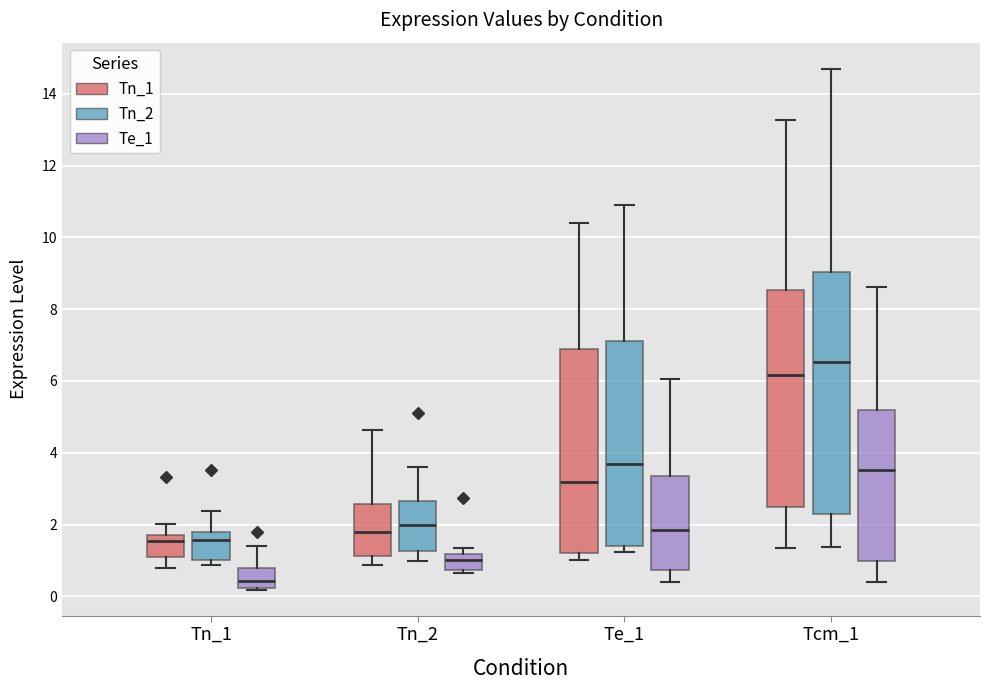

Reading left to right, read every box against the y-axis: the position of its median line, the range the box covers, and the ends of its whiskers. The values are not printed on the chart, so give them approximately, as read against the axis.

Tn_1 (Tn_1): median 1.6, box 1.0 to 1.8, whiskers 0.8 to 2.0
Tn_1 (Tn_2): median 1.6, box 1.0 to 1.8, whiskers 0.8 to 2.4
Tn_1 (Te_1): median 0.4, box 0.2 to 0.8, whiskers 0.2 to 1.4
Tn_2 (Tn_1): median 1.8, box 1.2 to 2.6, whiskers 0.8 to 4.6
Tn_2 (Tn_2): median 2.0, box 1.2 to 2.6, whiskers 1.0 to 3.6
Tn_2 (Te_1): median 1.0, box 0.8 to 1.2, whiskers 0.6 to 1.4
Te_1 (Tn_1): median 3.2, box 1.2 to 6.8, whiskers 1.0 to 10.4
Te_1 (Tn_2): median 3.6, box 1.4 to 7.2, whiskers 1.2 to 10.8
Te_1 (Te_1): median 1.8, box 0.8 to 3.4, whiskers 0.4 to 6.0
Tcm_1 (Tn_1): median 6.2, box 2.4 to 8.6, whiskers 1.4 to 13.2
Tcm_1 (Tn_2): median 6.6, box 2.2 to 9.0, whiskers 1.4 to 14.6
Tcm_1 (Te_1): median 3.6, box 1.0 to 5.2, whiskers 0.4 to 8.6